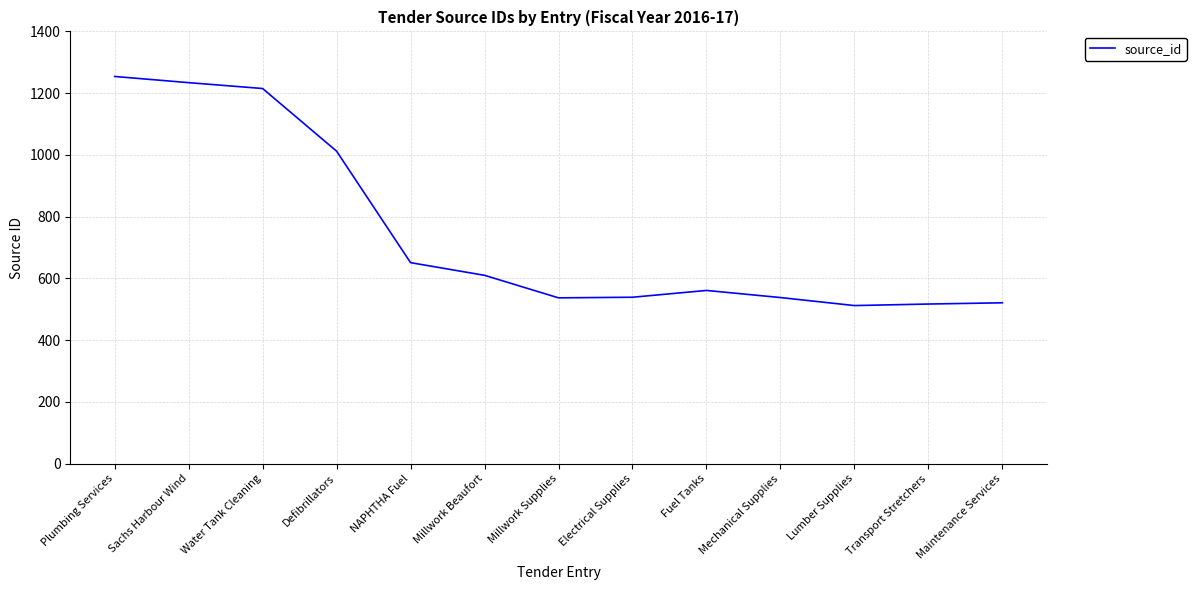

What is the difference between the maximum and minimum values?

742